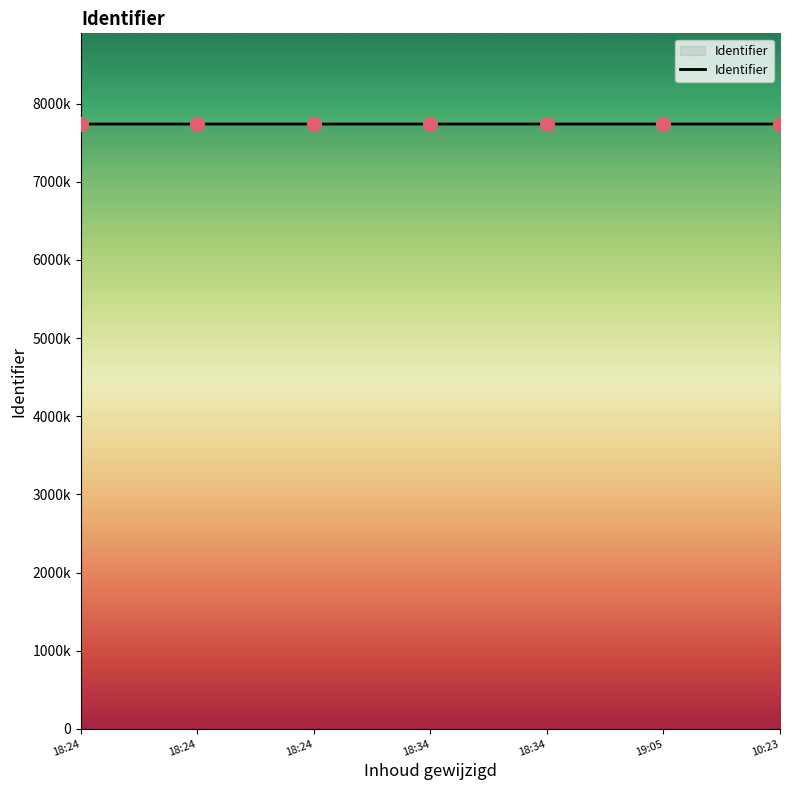

Rank the categories by value from highest to lowest.

18:24, 19:05, 18:24, 18:24, 10:23, 18:34, 18:34